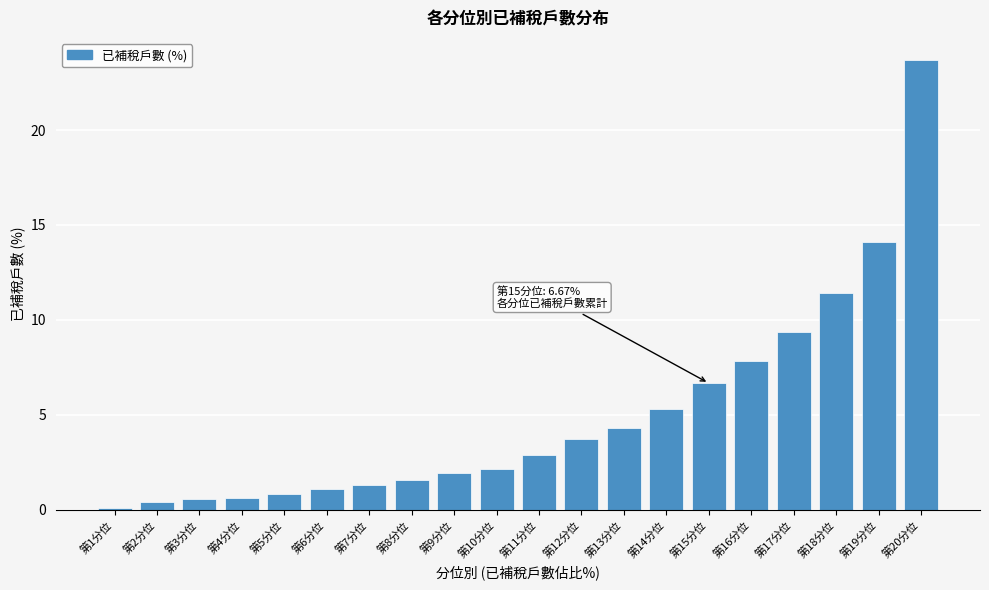

What is the label of the 5th bar from the left?

第5分位